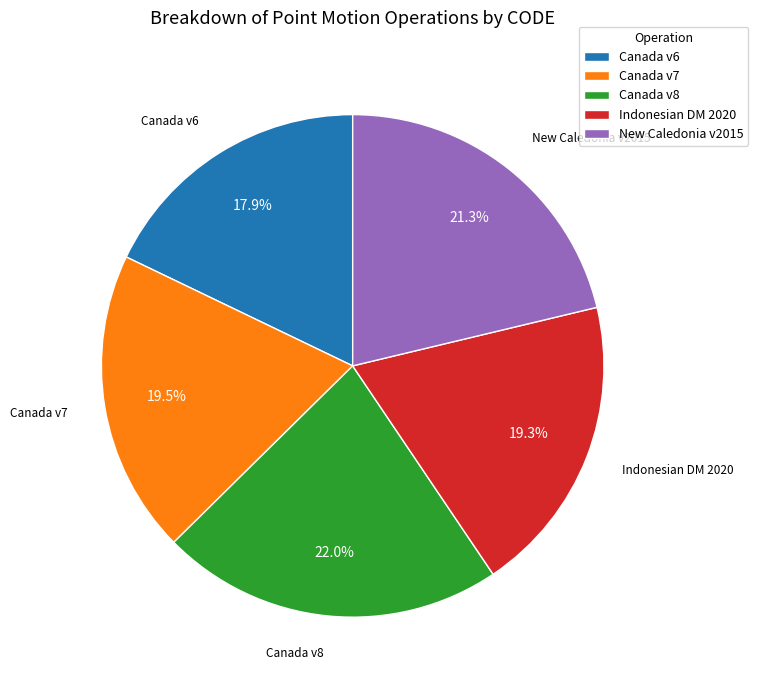

What is the largest slice in the pie chart?

Canada v8